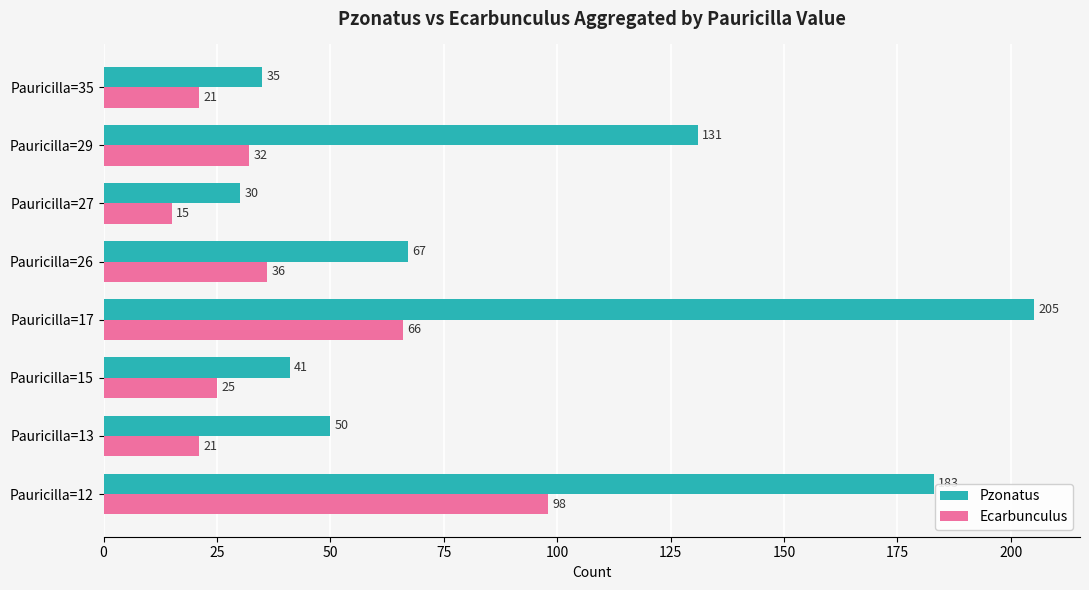

At which label is Pzonatus closest to 117?

Pauricilla=29